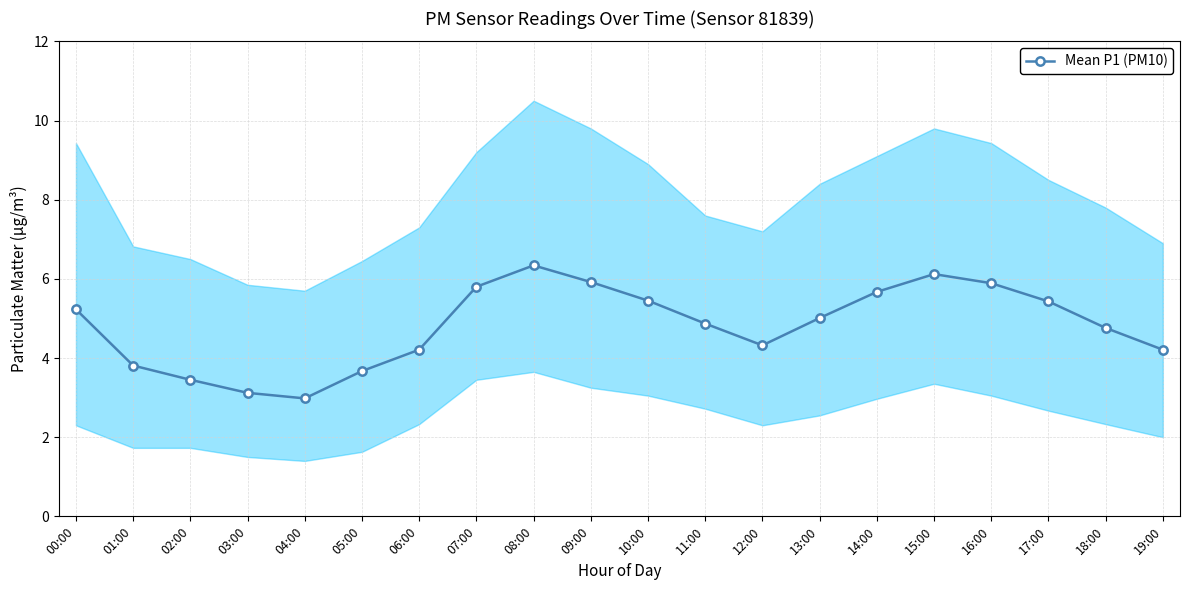

What is the approximate value at 02:00?

3.5